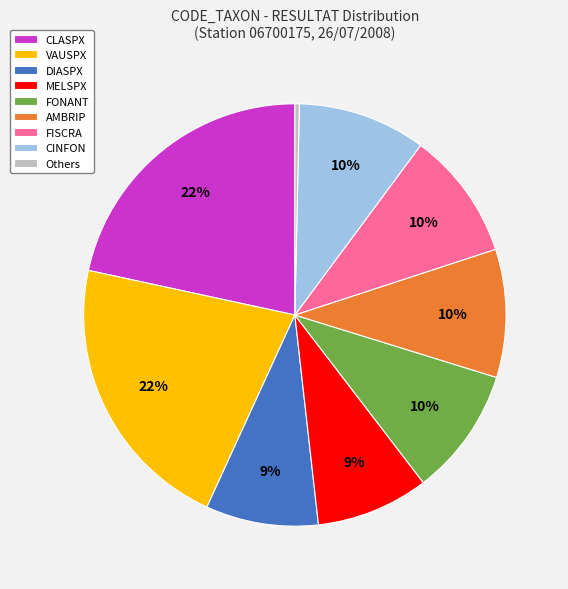

The VAUSPX slice represents 7% of the pie. True or false?

False